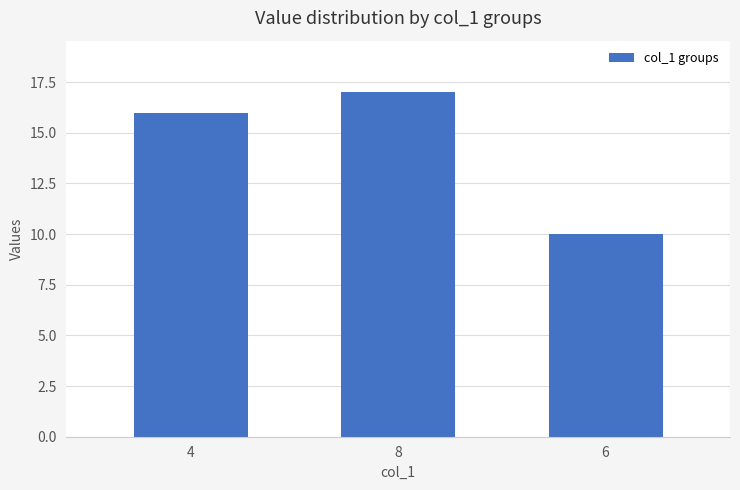

What is the minimum value shown in the chart?

10